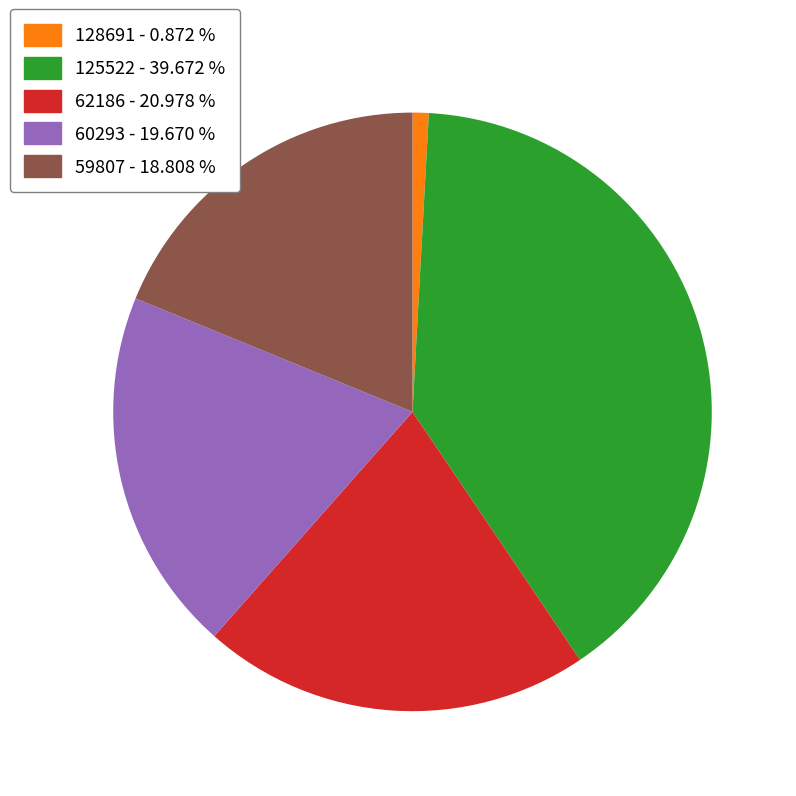

Is there a majority slice in this chart?

No